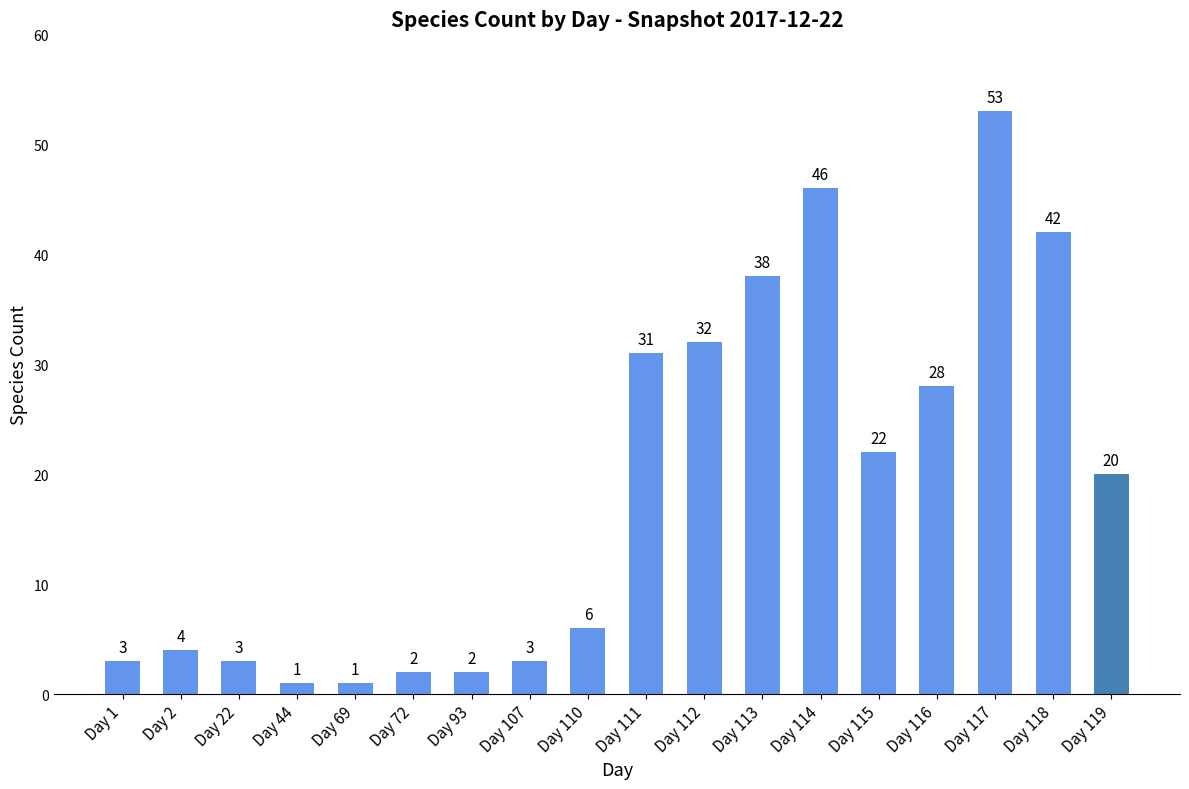

True or false: the data shows 17 at Day 112.

False